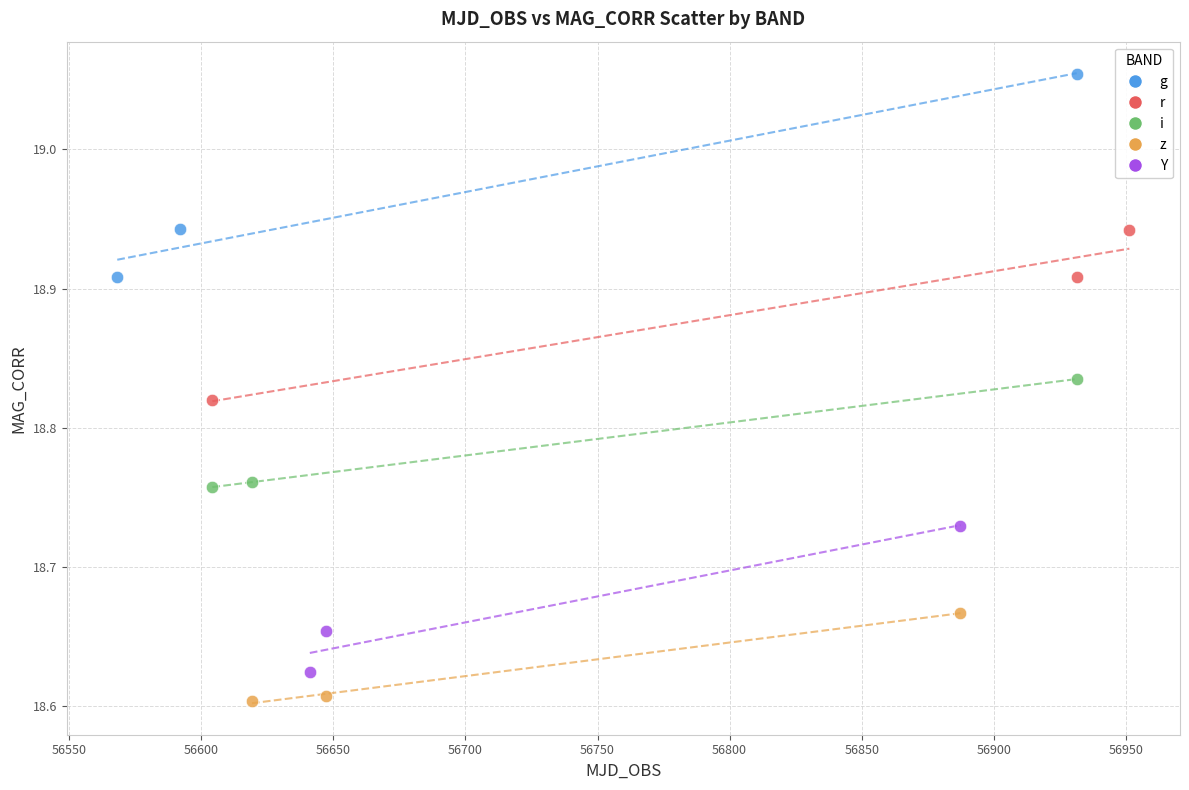

Which series contains the lowest Y value?

z